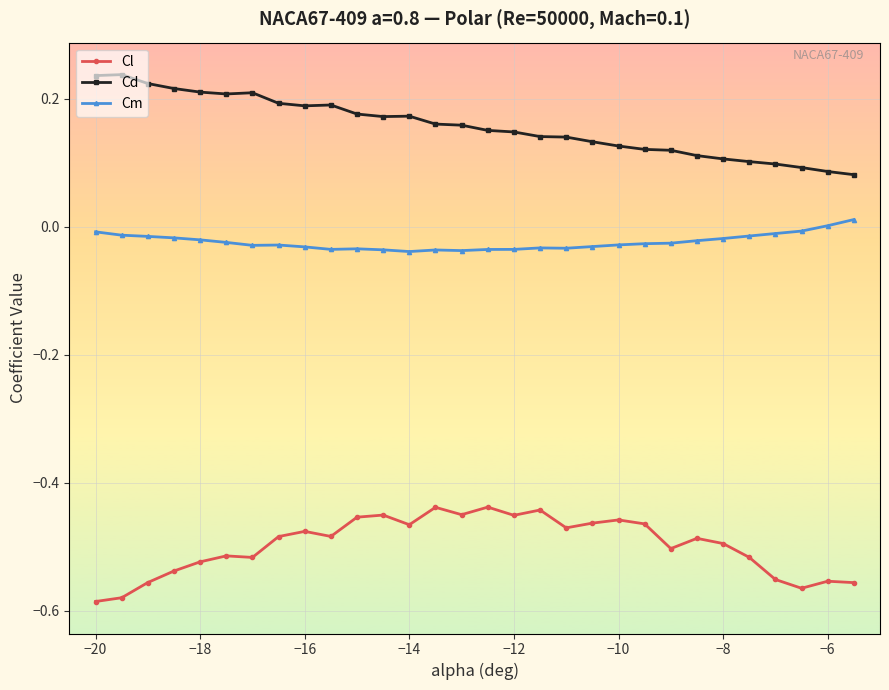

What is the sum of all Cd values?

4.7